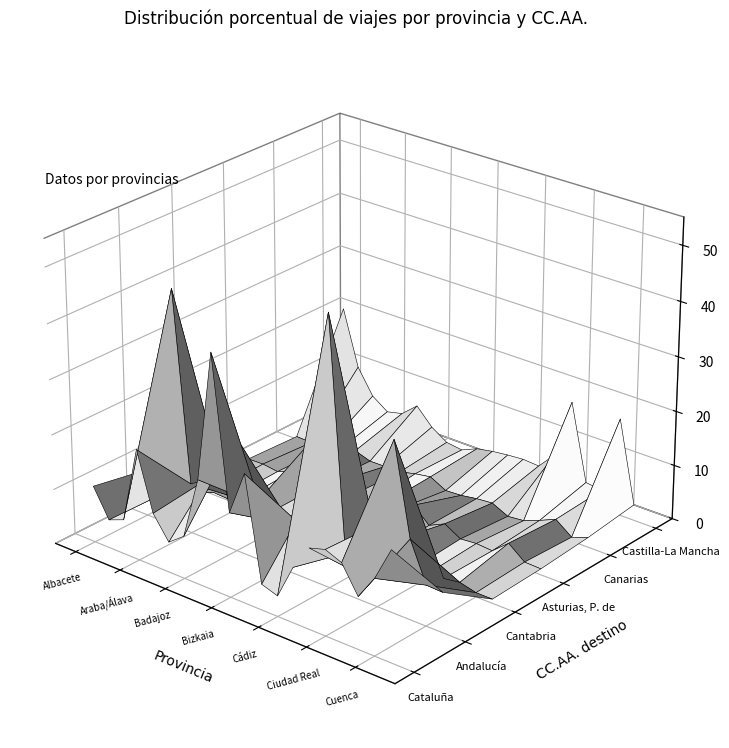

Reading left to right, what are all the values shown in this chart?

Cataluña: 10.3	5.2	6.3	20.3	9.7	5.5	7.7	19.1	42.6	15.3	23.4	4.7	3.7	10.1	14.6	15.5	14.3	9.5	13.8	20.0
Andalucía: 8.5	5.0	43.6	9.1	10.9	16.2	21.2	10.2	7.0	8.5	9.7	16.6	49.0	7.4	4.6	15.0	31.0	14.5	7.4	7.3
Cantabria: 0.9	0.5	0.3	1.2	1.9	1.2	0.9	1.0	0.8	0.9	1.8	1.6	0.5	4.7	0.4	0.8	1.1	1.5	0.8	0.8
Asturias, P. de: 0.9	1.0	0.6	1.7	7.6	1.4	3.0	1.5	0.6	1.8	2.1	4.0	1.3	2.7	1.0	1.2	1.0	3.5	1.2	1.1
Canarias: 0.5	0.3	0.4	1.2	1.9	1.0	1.0	1.1	1.8	2.2	0.7	0.9	1.4	1.6	0.2	0.5	1.6	3.0	0.7	1.8
Castilla-La Mancha: 20.7	10.4	5.8	3.7	4.4	6.9	3.9	1.9	1.5	2.8	3.4	3.7	4.0	3.8	7.0	17.9	3.8	3.5	17.9	2.9